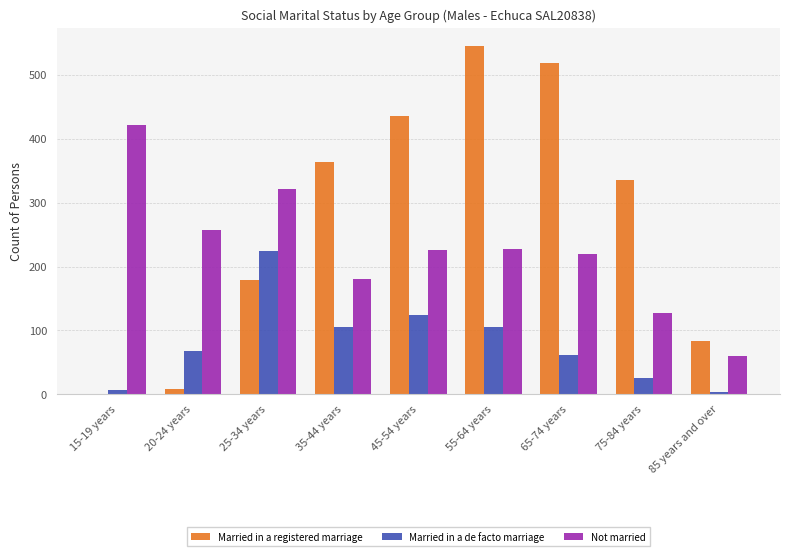

What are all the series names shown in the legend?

Married in a registered marriage, Married in a de facto marriage, Not married